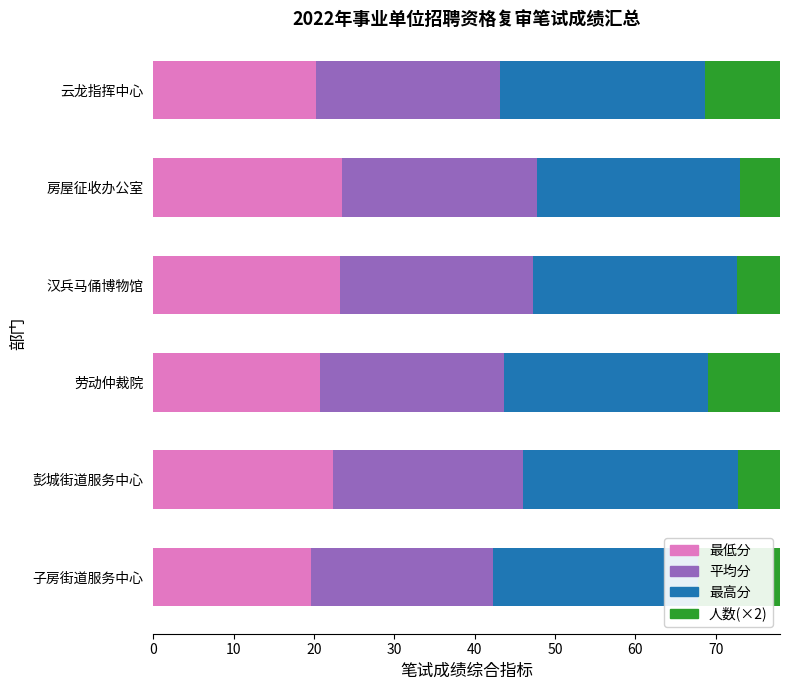

At how many categories does at least one series exceed 6?

6